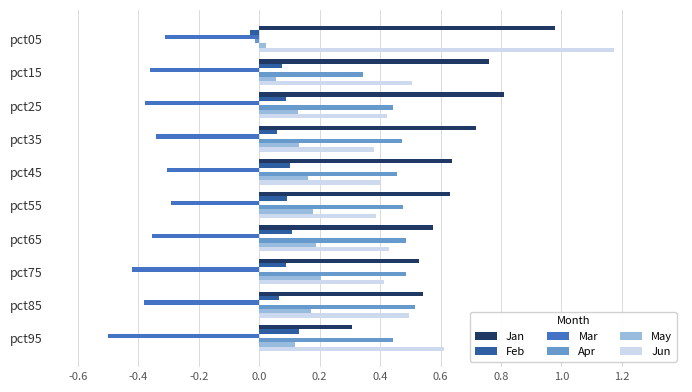

What is the difference between the maximum and minimum values in the Jan series?

0.7